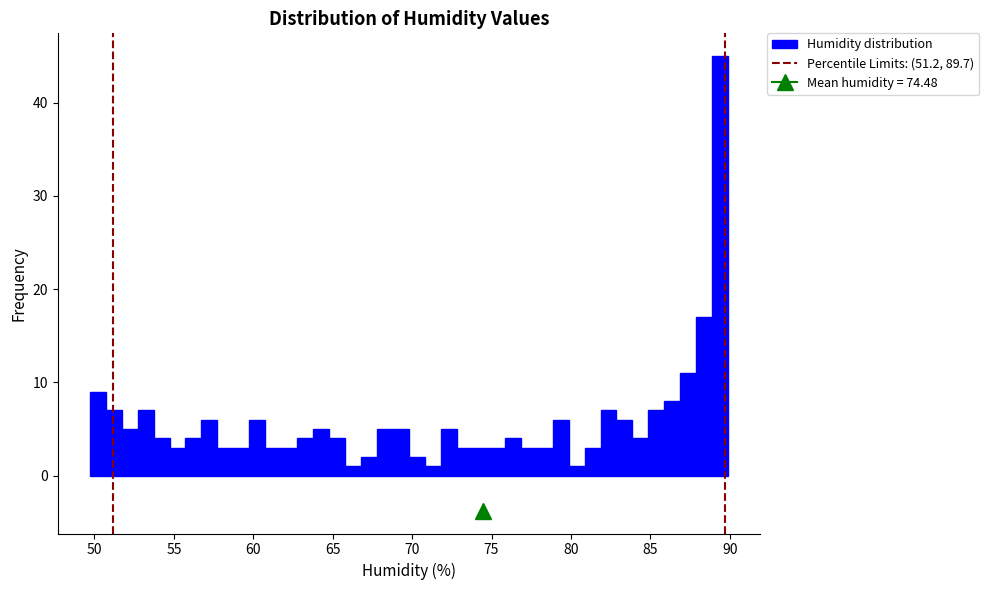

Around what value on the x-axis is the tallest bar? Give the approximate position of its centre, as read against the axis.

89.5